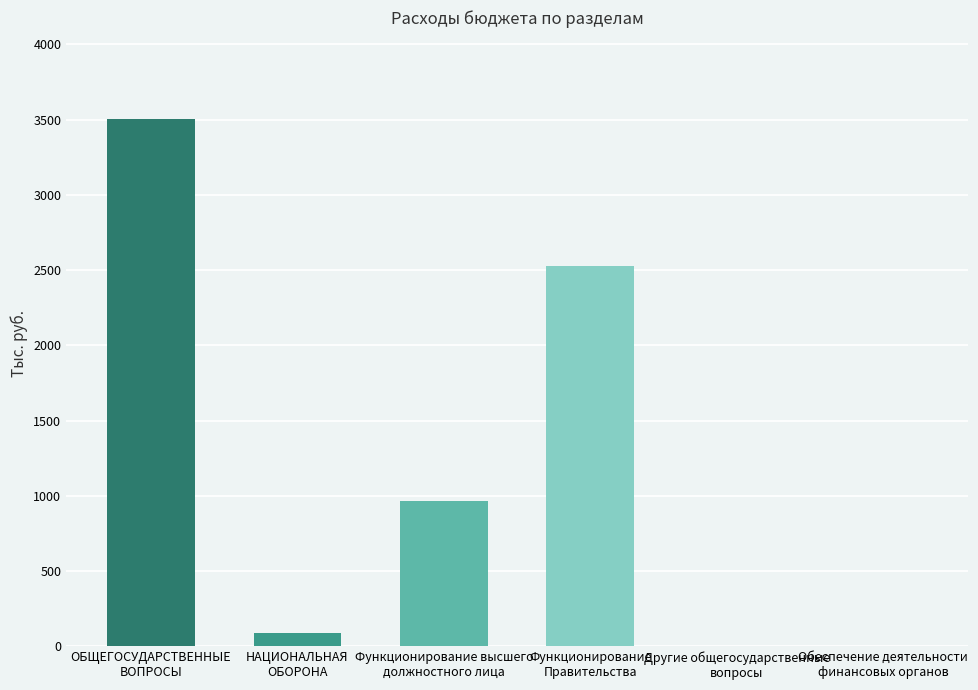

Are the bars horizontal?

No